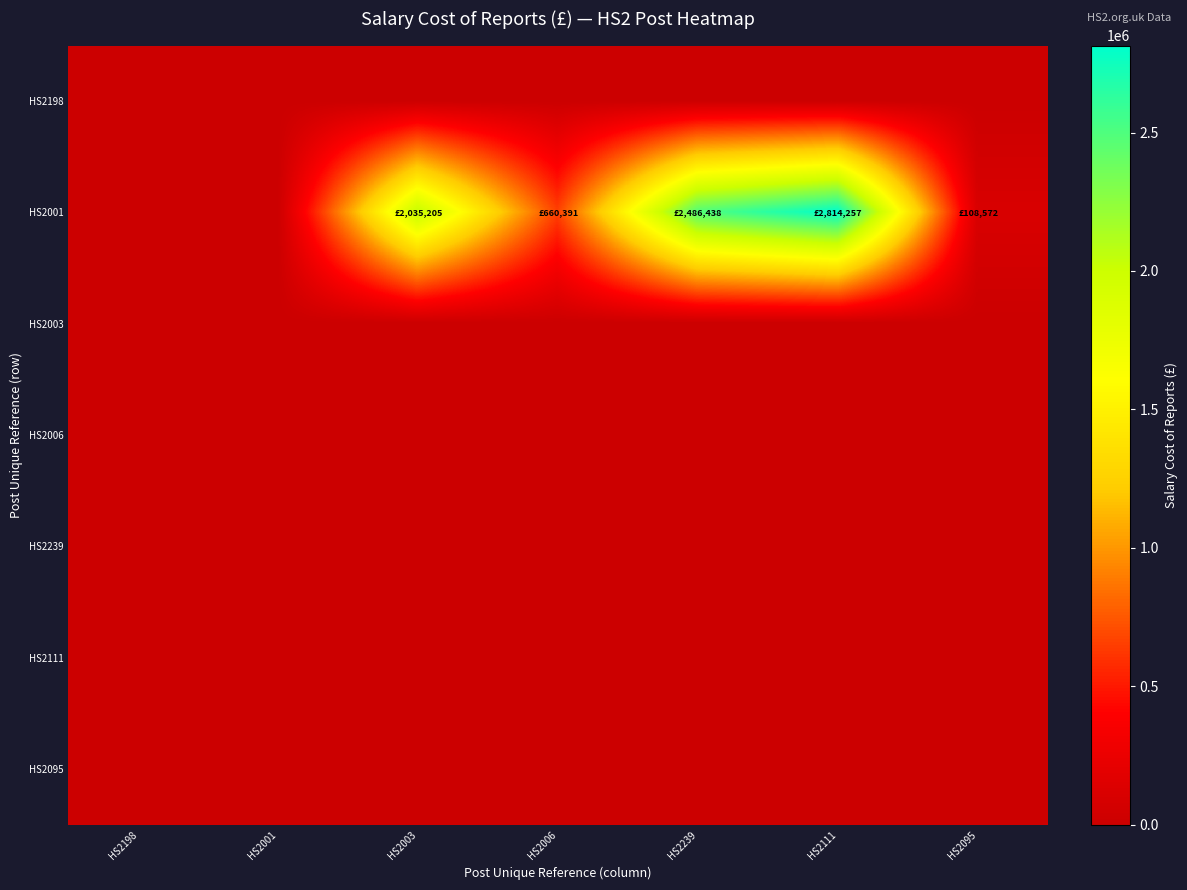

At how many categories does at least one series exceed 1181870?

3